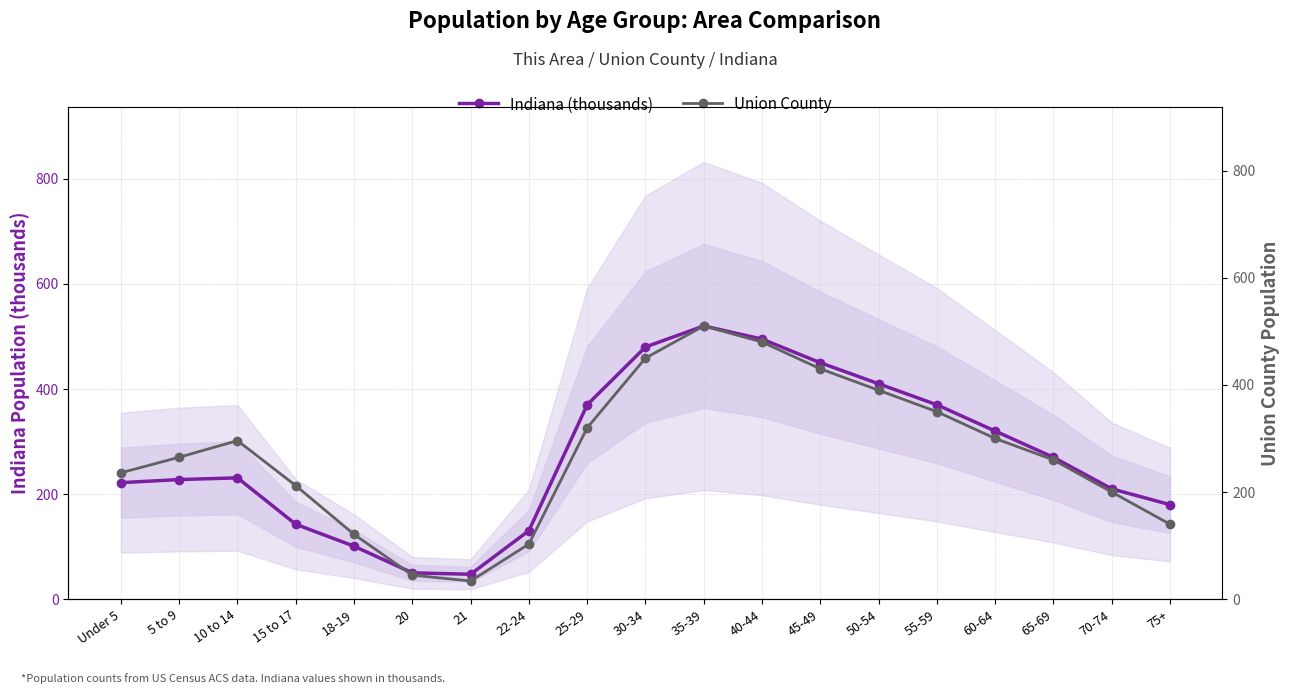

What is the maximum value for Indiana (thousands)?

520.0